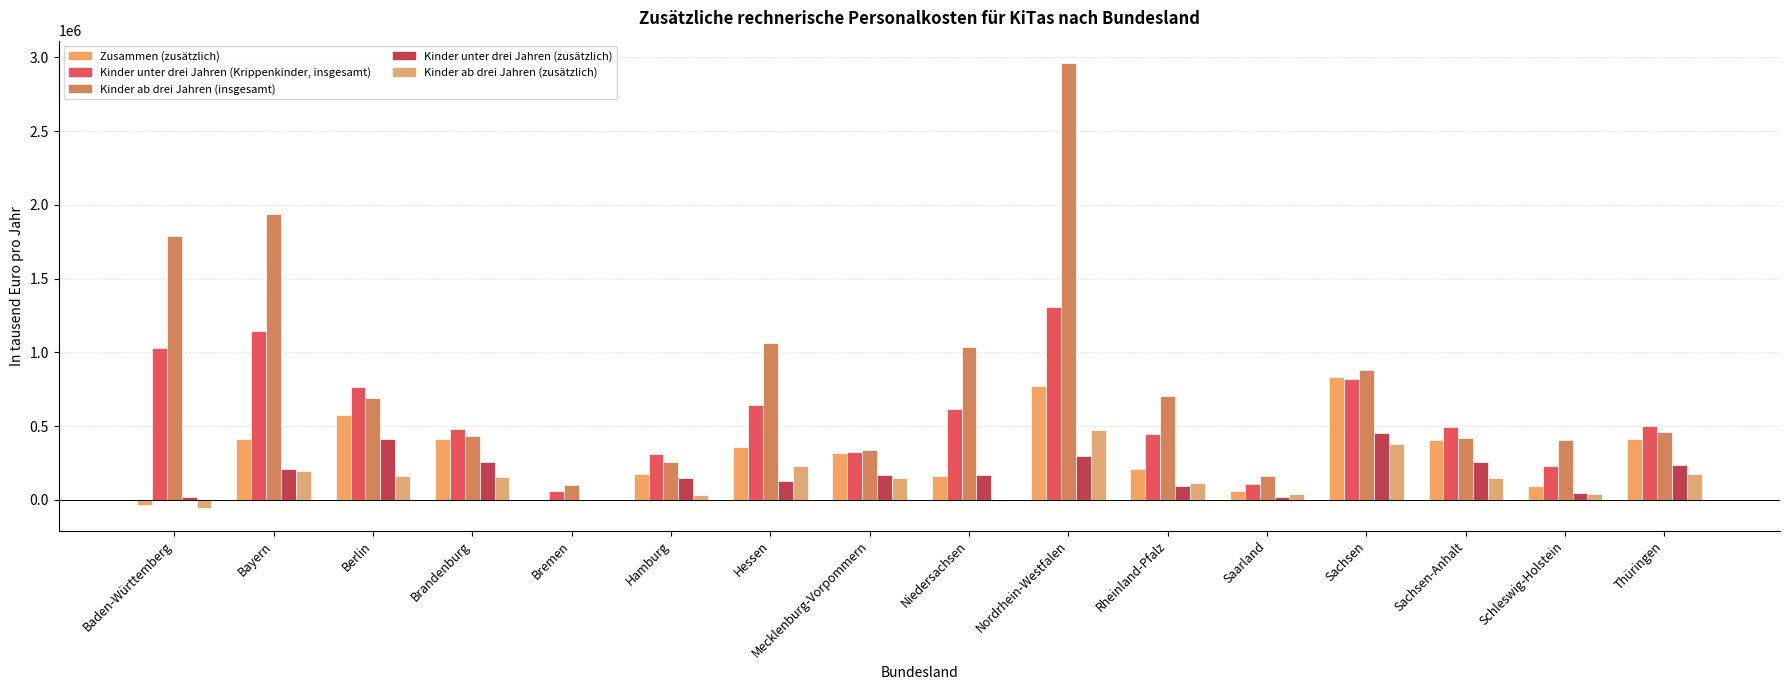

How many values in the Zusammen (zusätzlich) series exceed 358622?

8